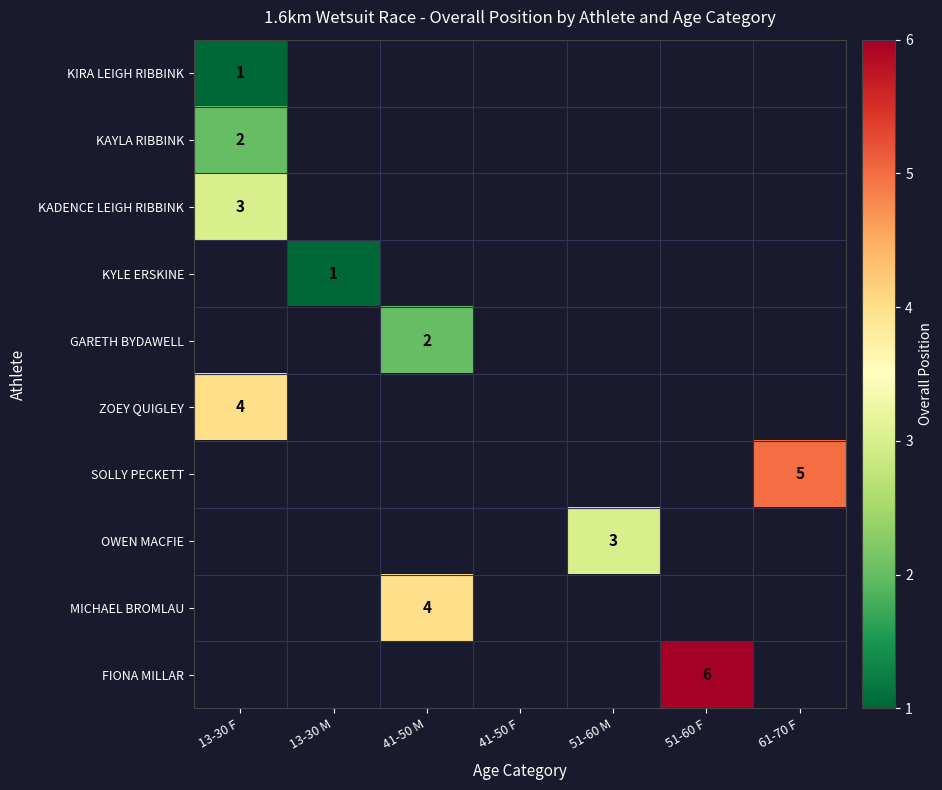

What is the smallest value displayed?

1.0